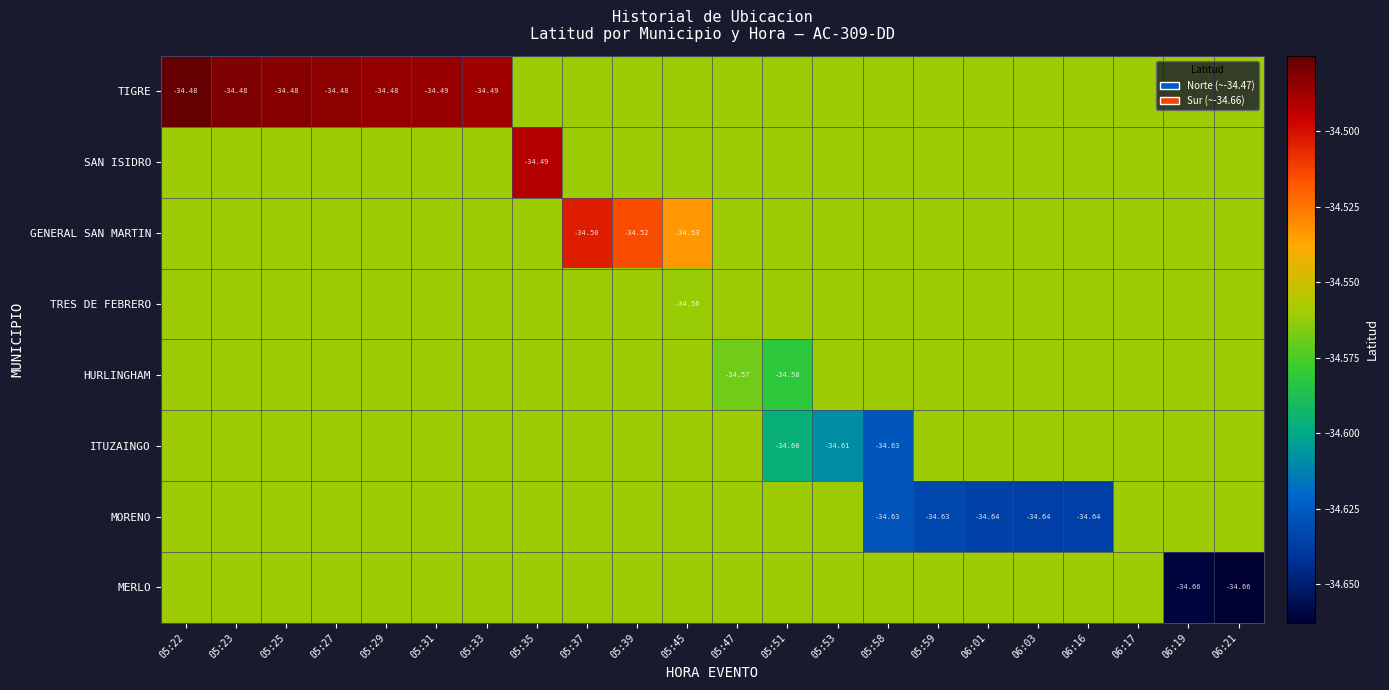

The MERLO series shows -34.6 at 05:58. True or false?

True